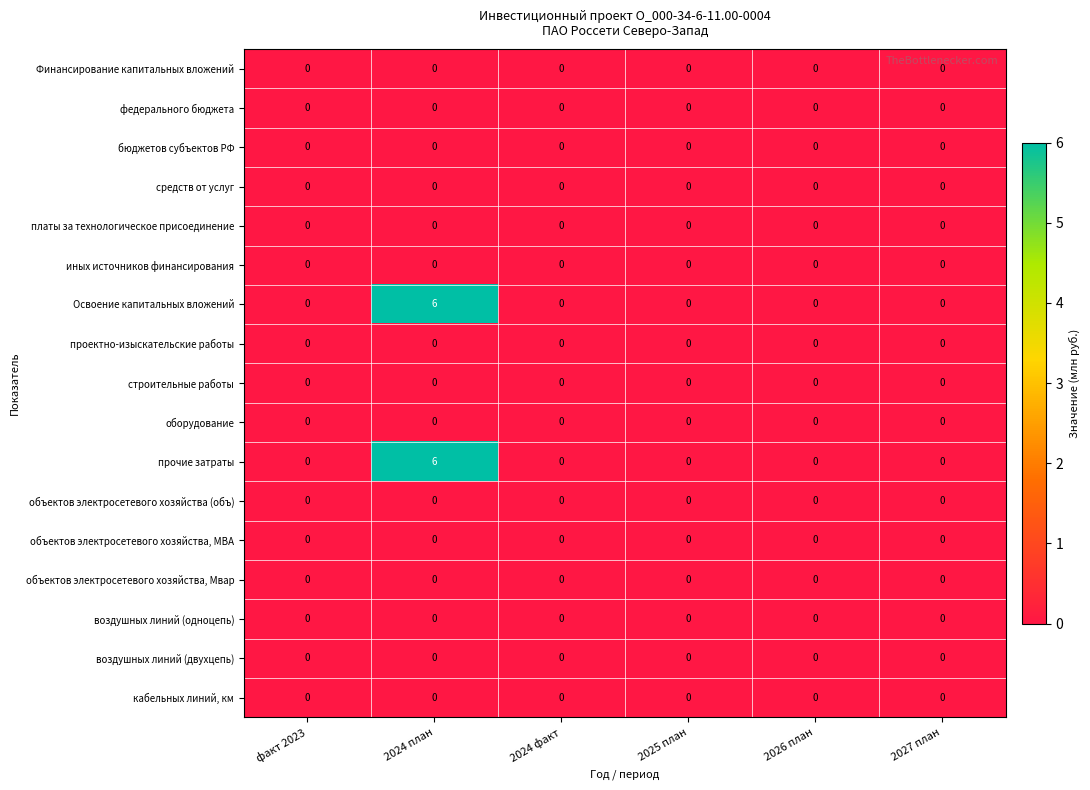

What is the maximum value for Освоение капитальных вложений?

6